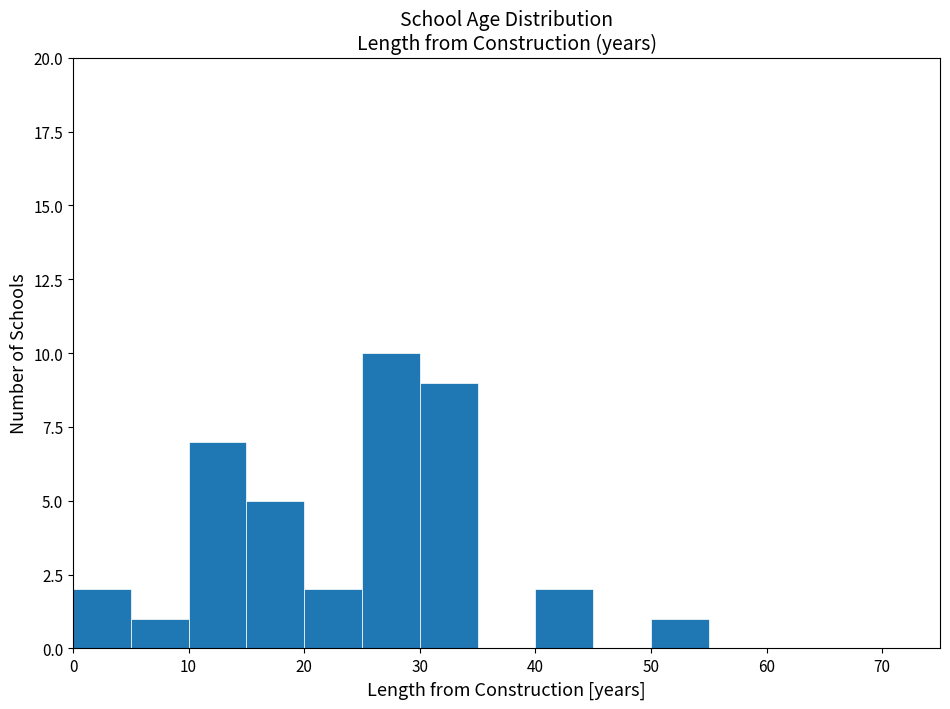

Which range on the x-axis has the tallest bar?

25 to 30